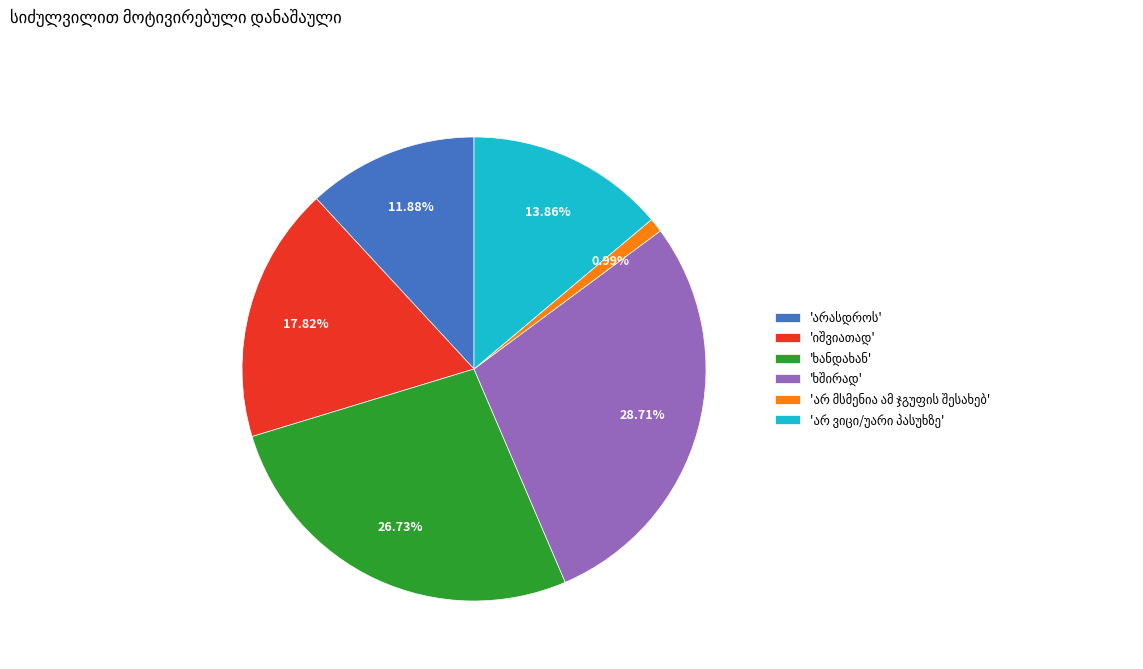

Does any single category account for the majority?

No